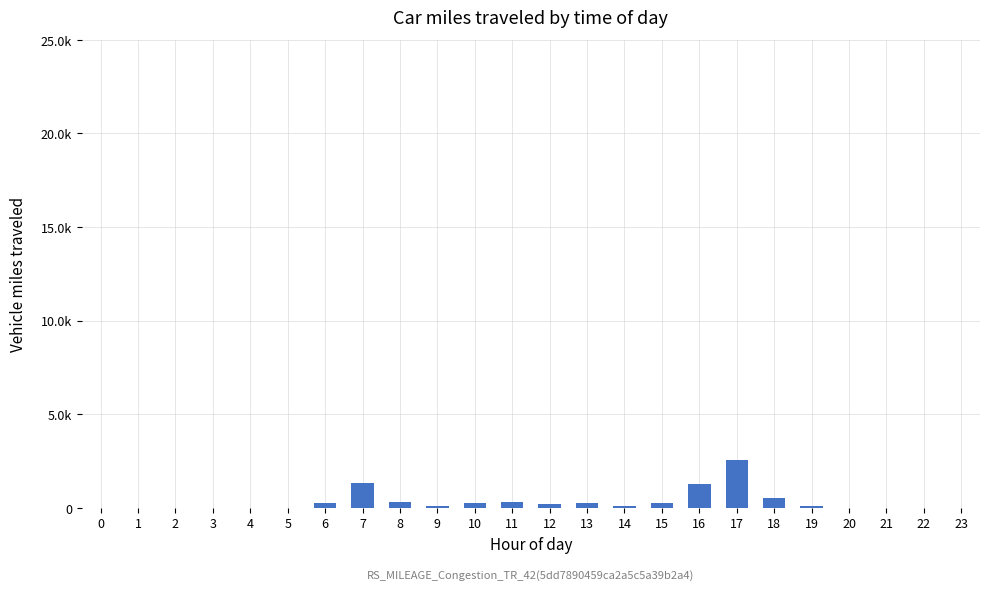

Rank the categories by value from lowest to highest.

0, 1, 2, 3, 4, 5, 20, 21, 22, 23, 9, 14, 19, 12, 6, 10, 13, 15, 8, 11, 18, 16, 7, 17